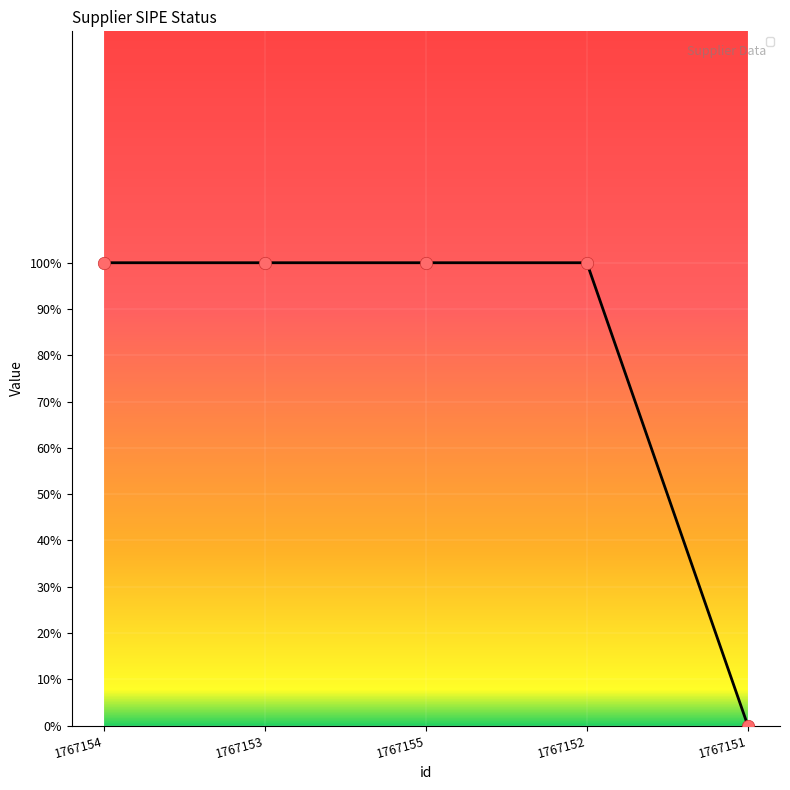

Is this an area chart (filled region under the line)?

Yes